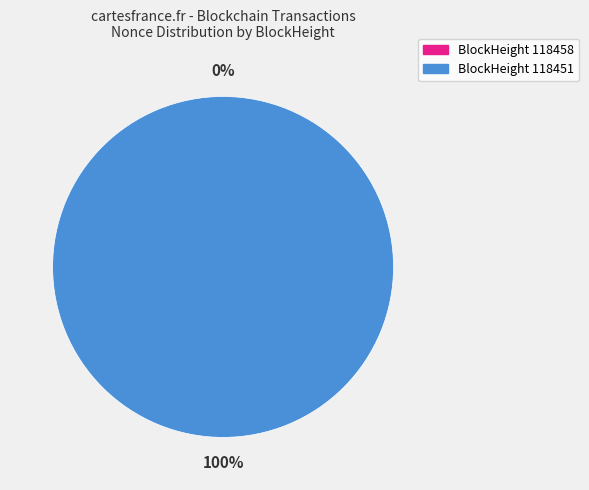

Count the number of slices in the pie.

2